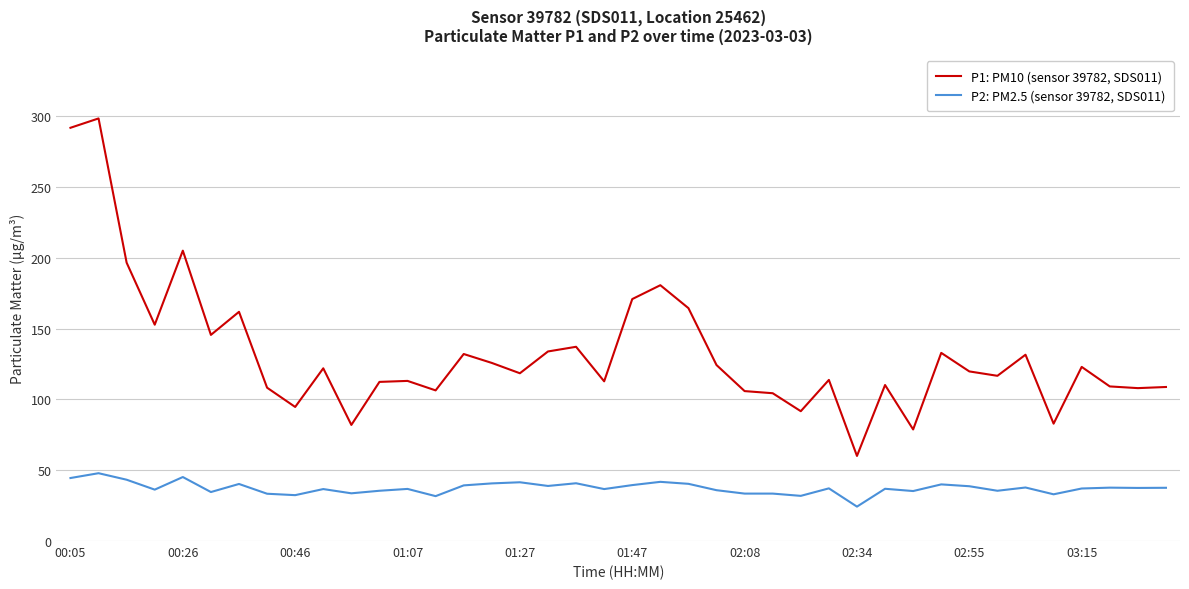

True or false: P2: PM2.5 (sensor 39782, SDS011) has more than 2 interior local peaks.

True